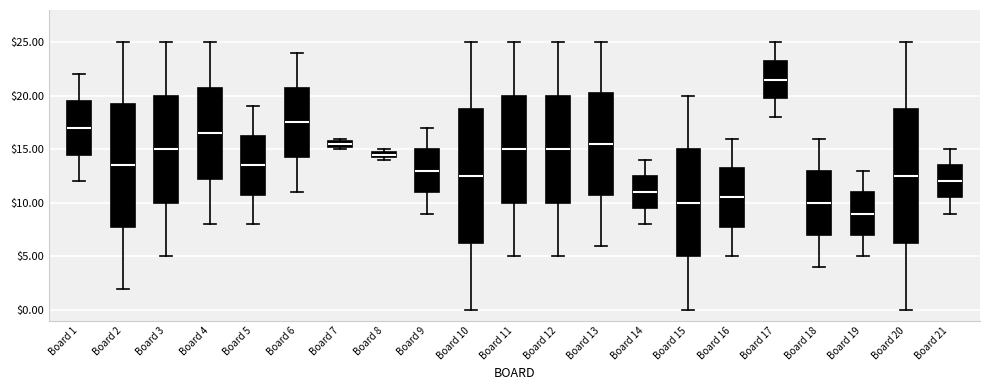

Where is the upper edge of the box for Board 18 on the y-axis? The values are not printed on the chart, so give them approximately, as read against the axis.

13.0